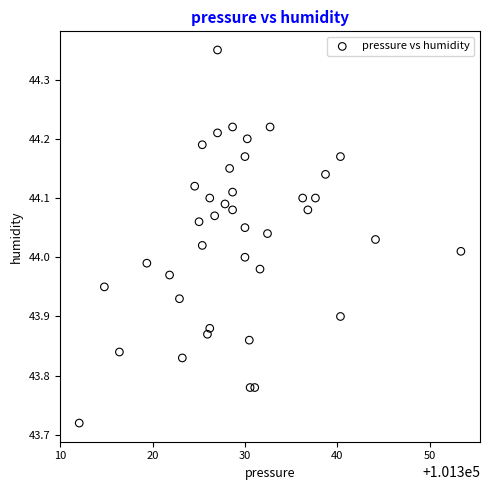

What is the range of Y values (max minus min)?

0.6